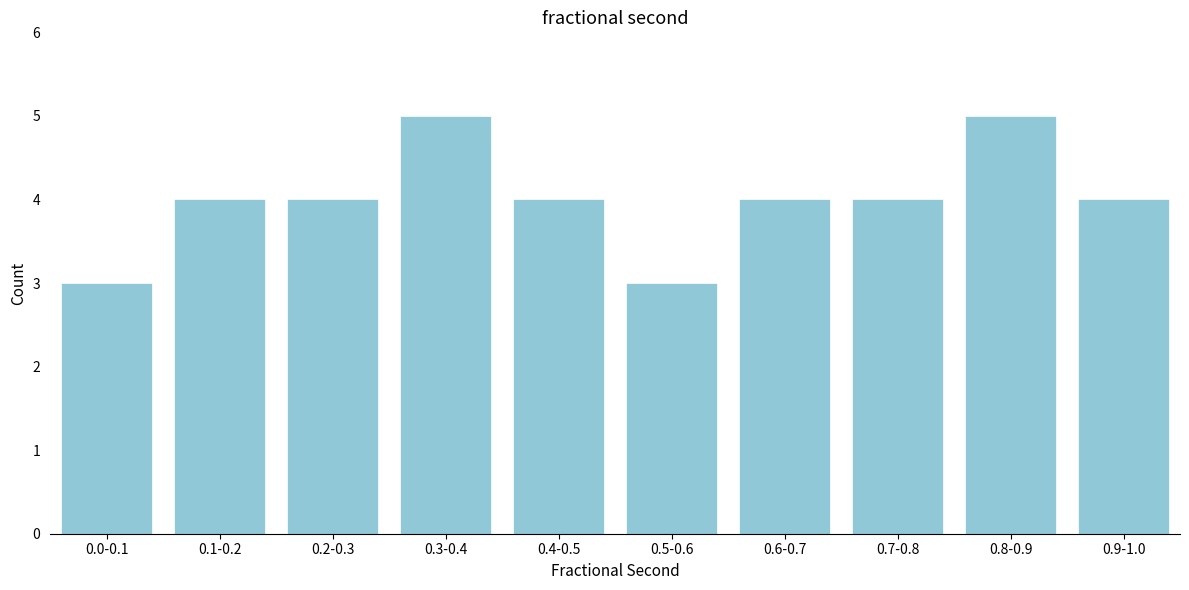

Reading left to right, transcribe all the data shown in this chart.

0.0-0.1=3	0.1-0.2=4	0.2-0.3=4	0.3-0.4=5	0.4-0.5=4	0.5-0.6=3	0.6-0.7=4	0.7-0.8=4	0.8-0.9=5	0.9-1.0=4